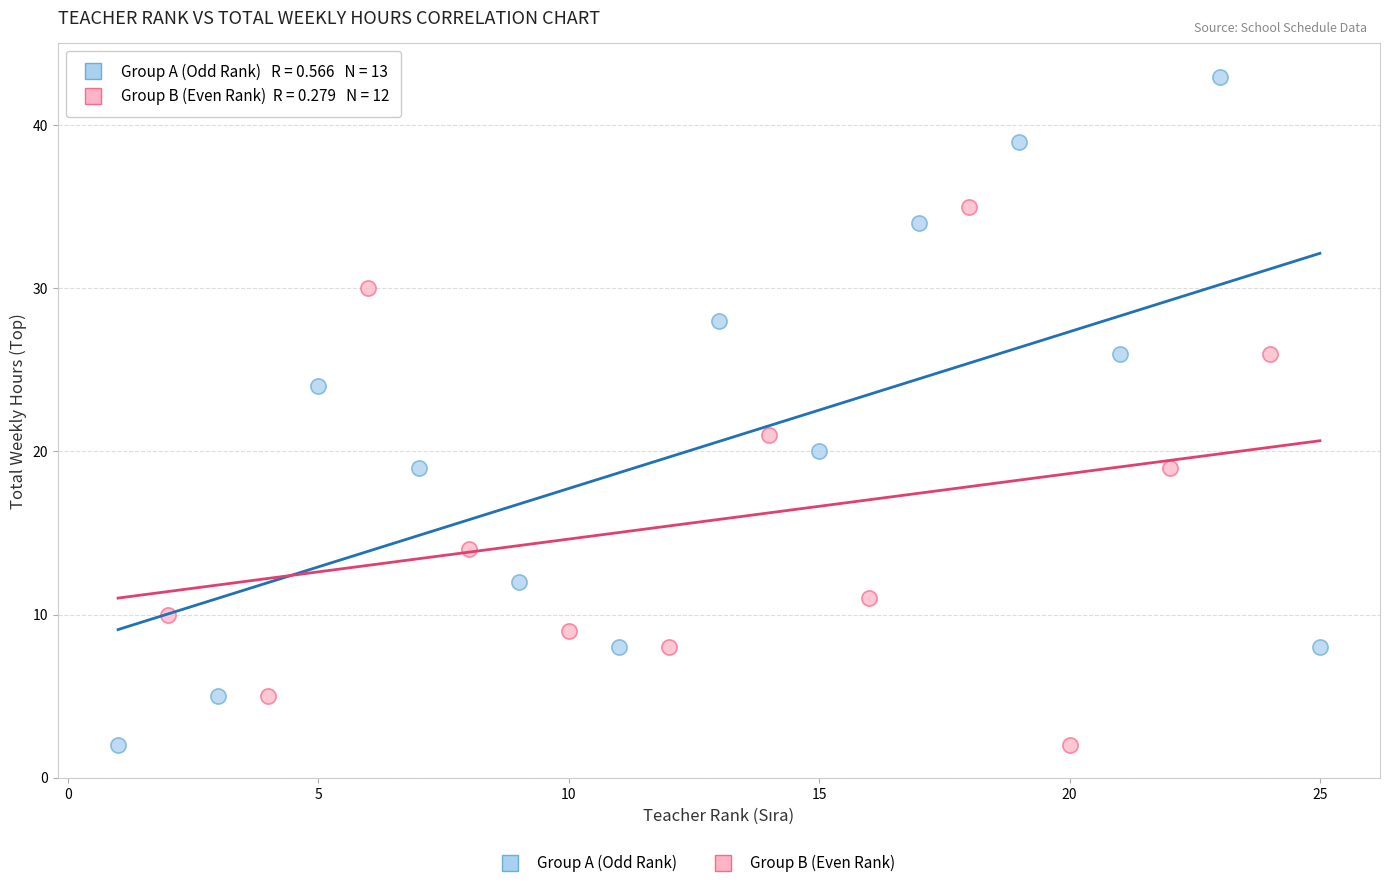

Which series has the largest Y range (max minus min)?

Group A (Odd Rank)